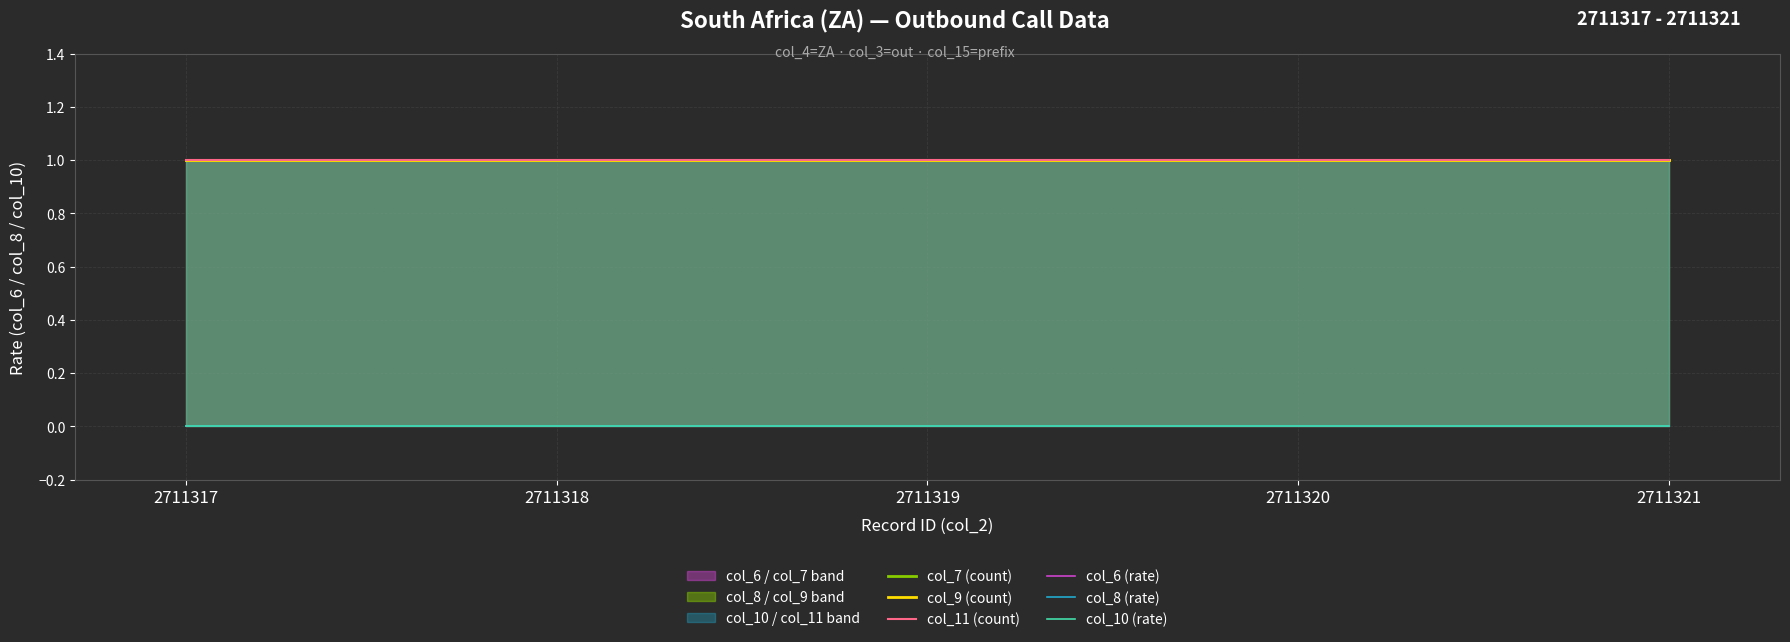

Does the chart display data point markers on the line(s)?

No